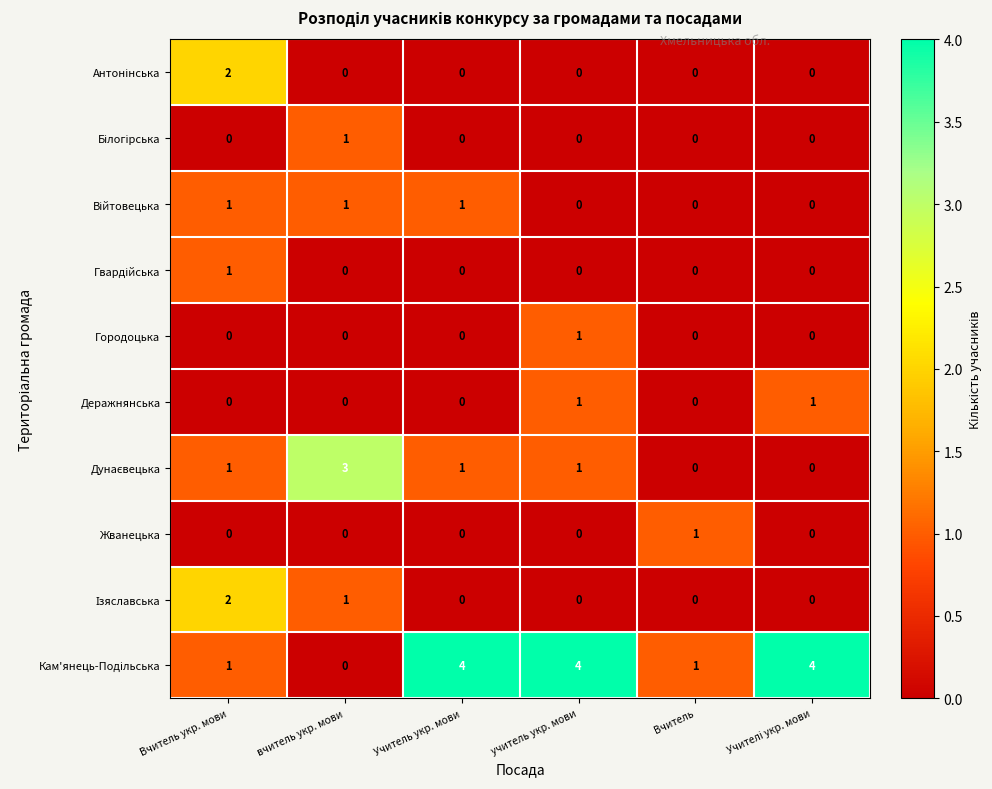

What is the total value across all series at учитель укр. мови?

7